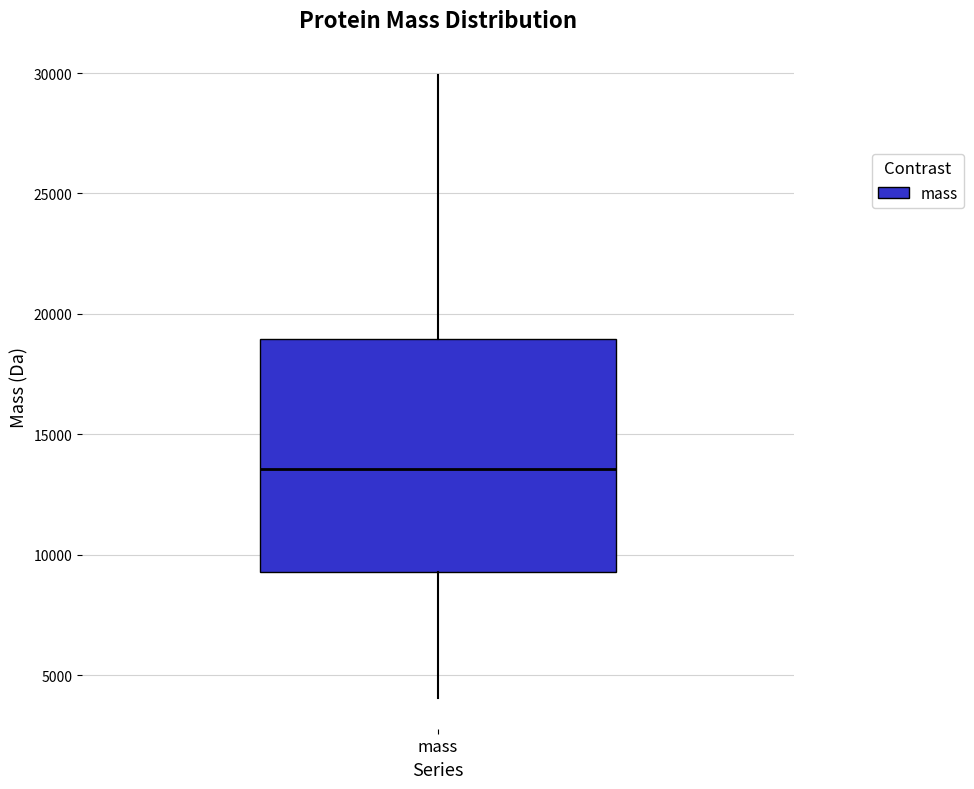

Transcribe this box plot: give where the median line is, the range the box spans, and where the two whiskers end, as read against the y-axis. The values are not printed on the chart, so give them approximately, as read against the axis.

median 13500, box 9500 to 19000, whiskers 4000 to 30000